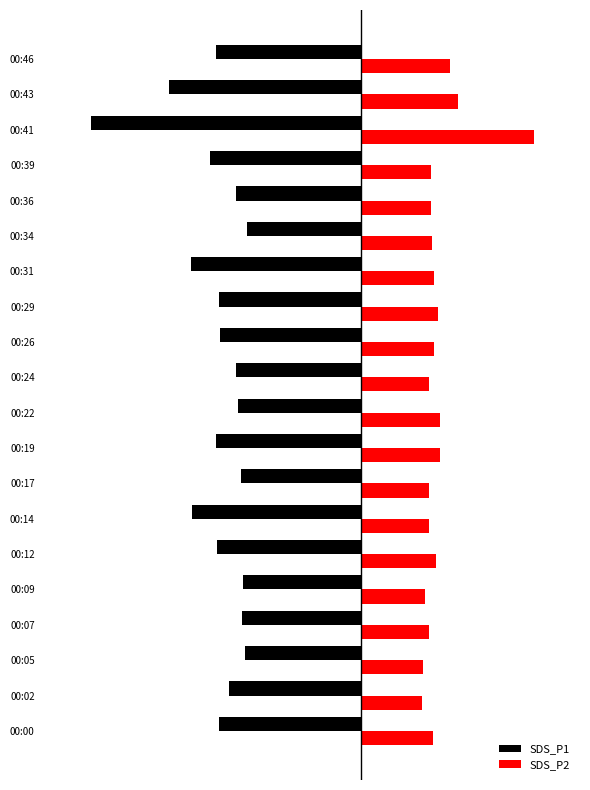

What is the smallest value displayed?

-11.1